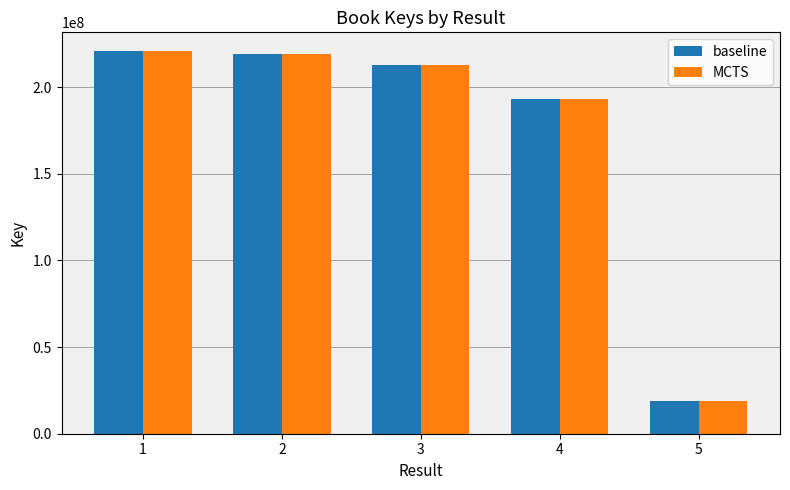

At which category does the chart reach its minimum across all series?

5